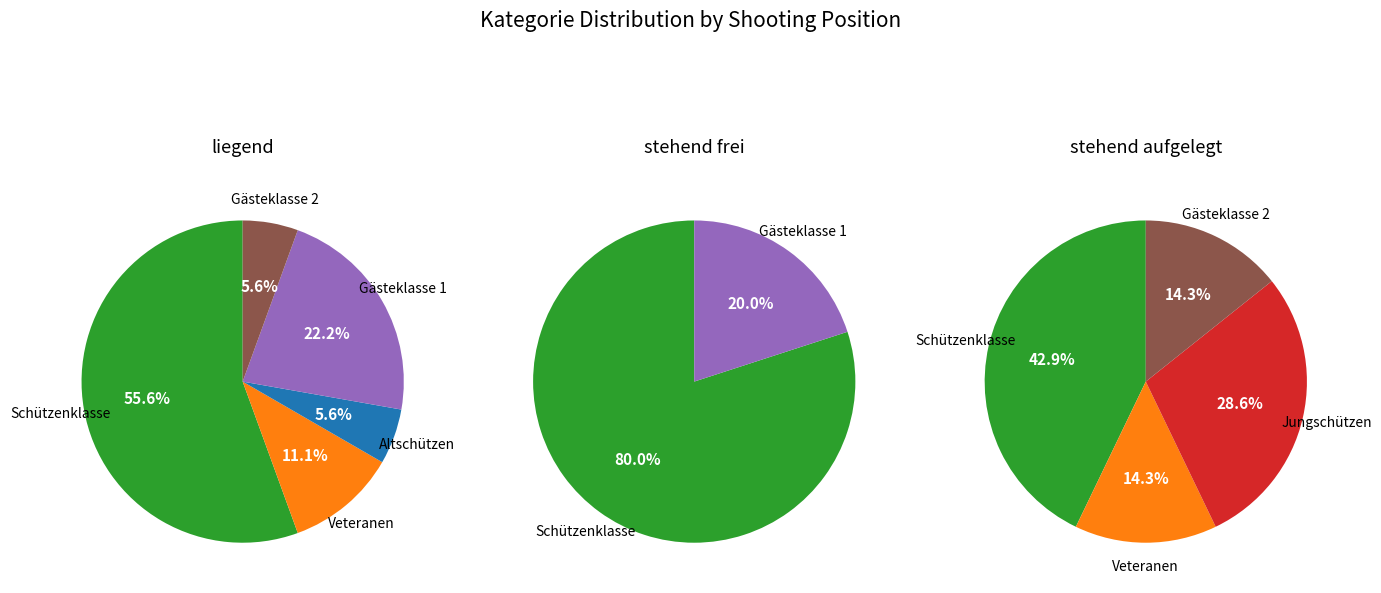

The Gästeklasse 1 slice represents 35% of the pie. True or false?

False